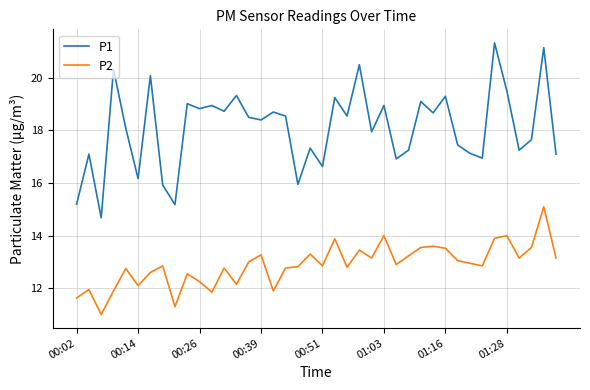

Which series has the widest spread of values?

P1